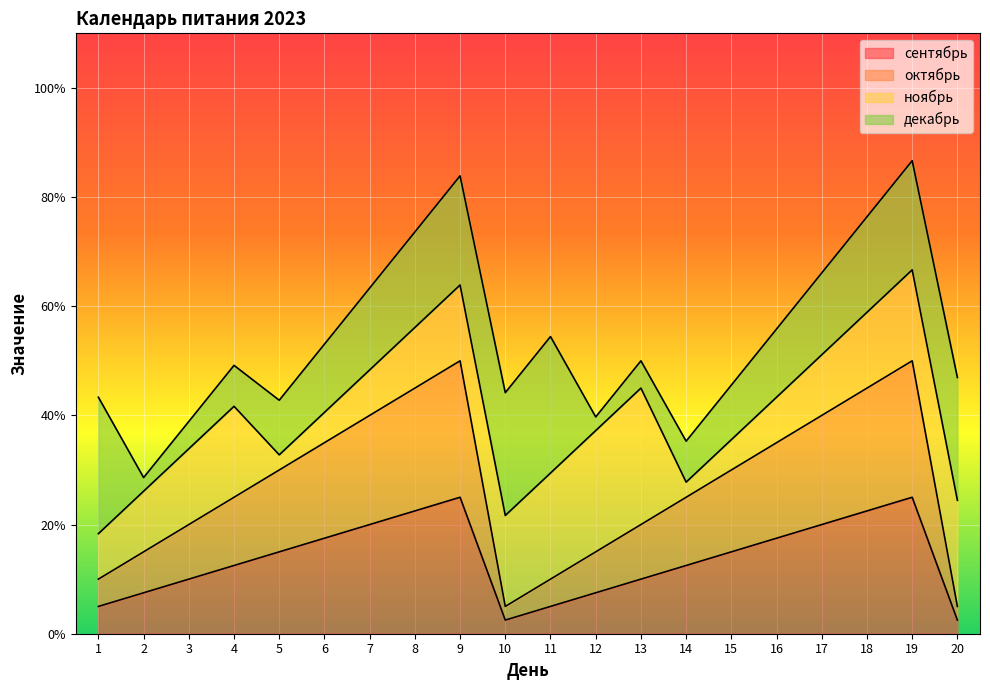

Between 17 and 10, which is larger?

17